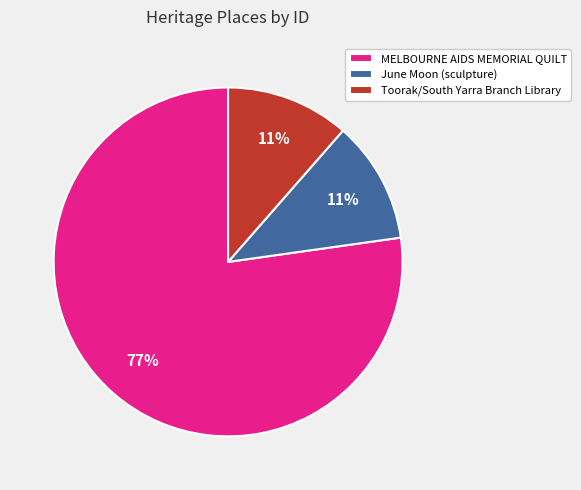

To the nearest percent, what percentage of the pie is Toorak/South Yarra Branch Library?

11%